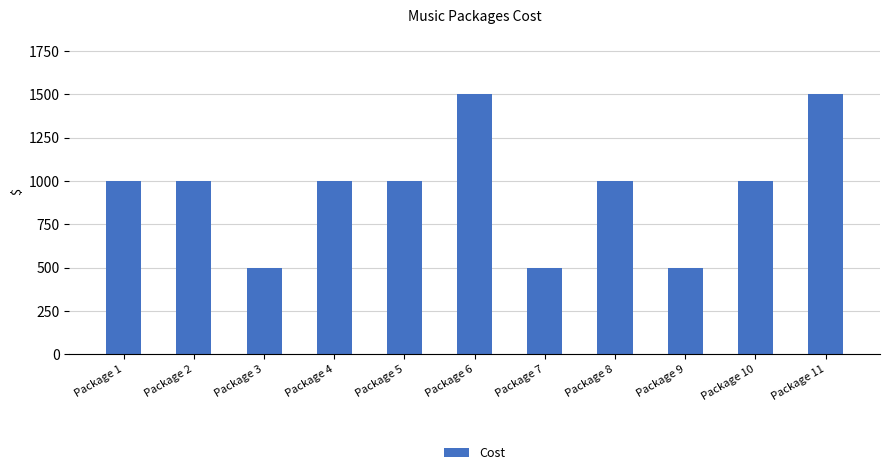

True or false: the data shows 1500 at Package 11.

True